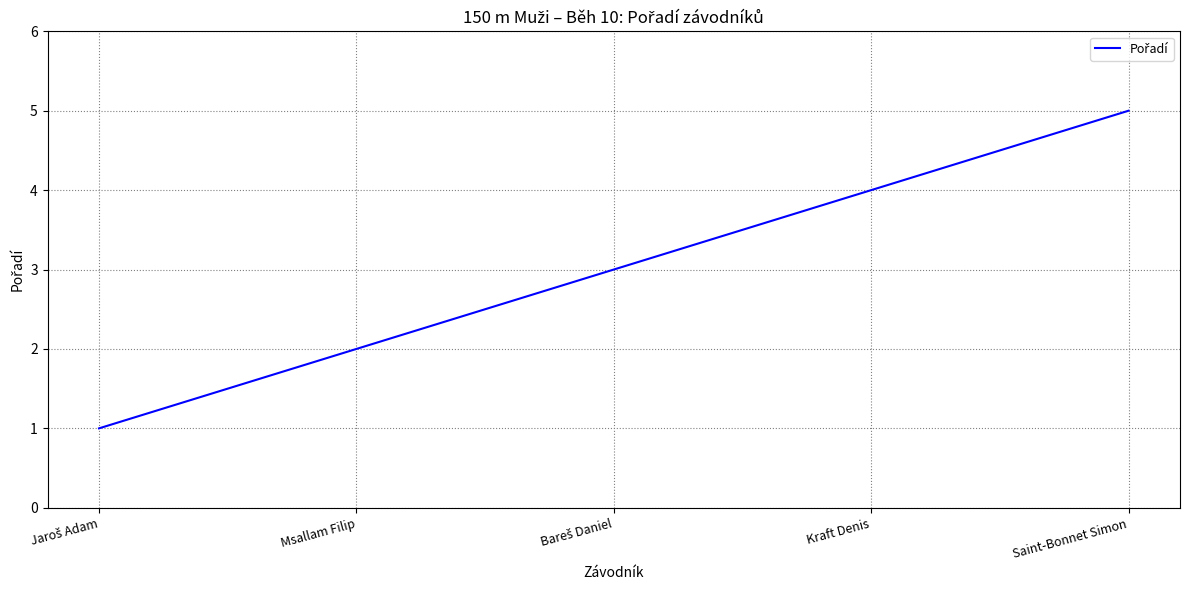

What is the change in value from Msallam Filip to Saint-Bonnet Simon?

+3